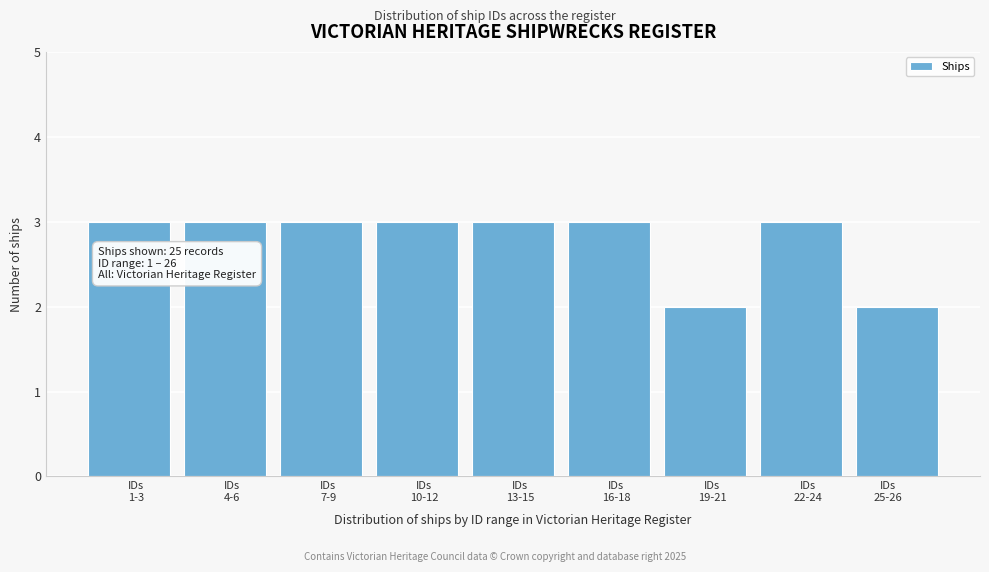

Reading left to right, list all the values displayed in this chart.

3	3	3	3	3	3	2	3	2